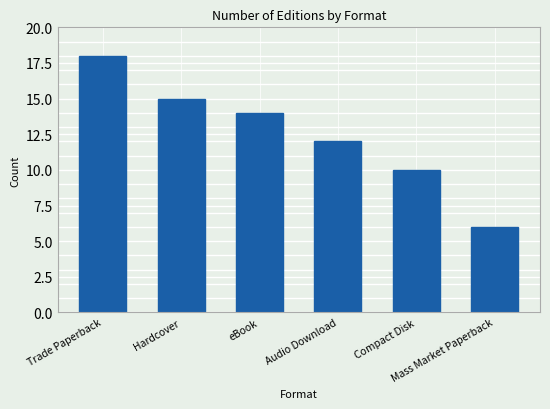

Rank the categories by value from highest to lowest.

Trade Paperback, Hardcover, eBook, Audio Download, Compact Disk, Mass Market Paperback